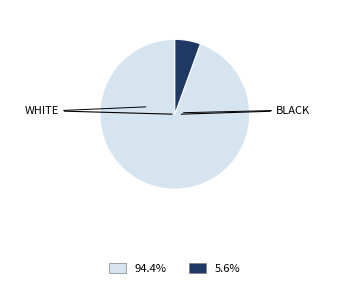

Is there any slice that represents more than half of the pie?

Yes